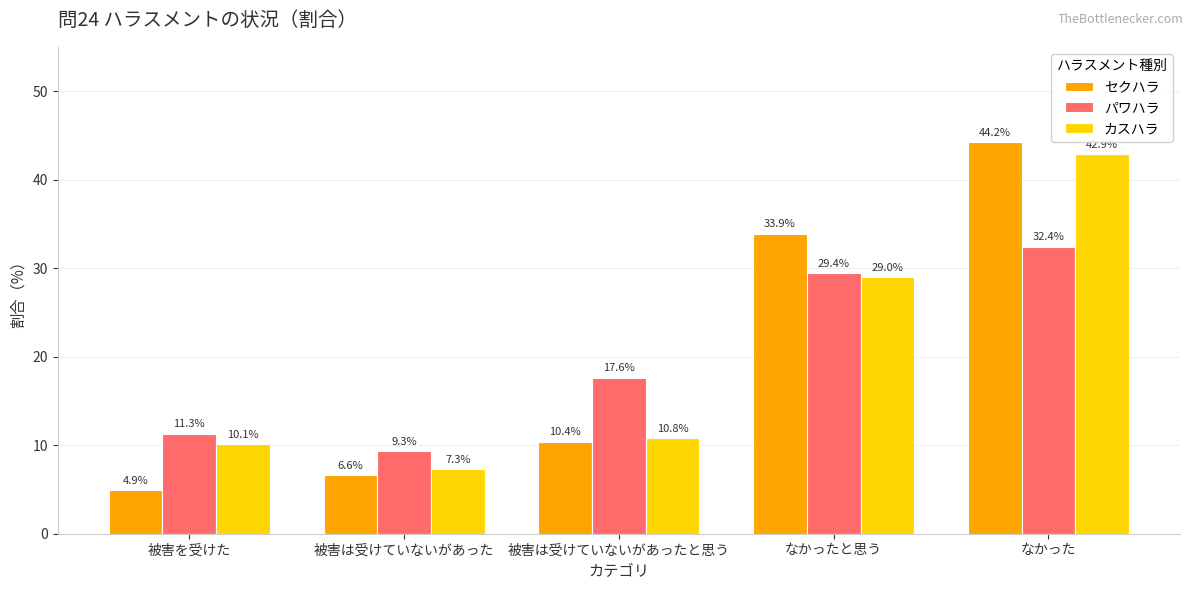

How many bars are there in each group?

3